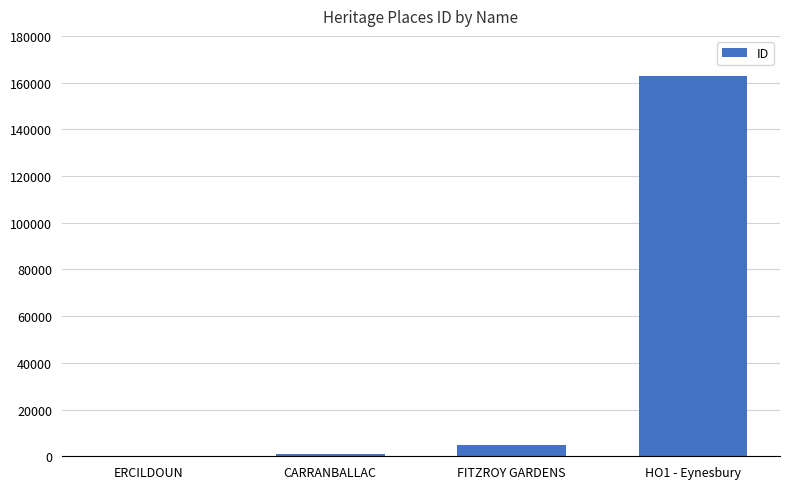

What is the difference between the values at ERCILDOUN and CARRANBALLAC?

839